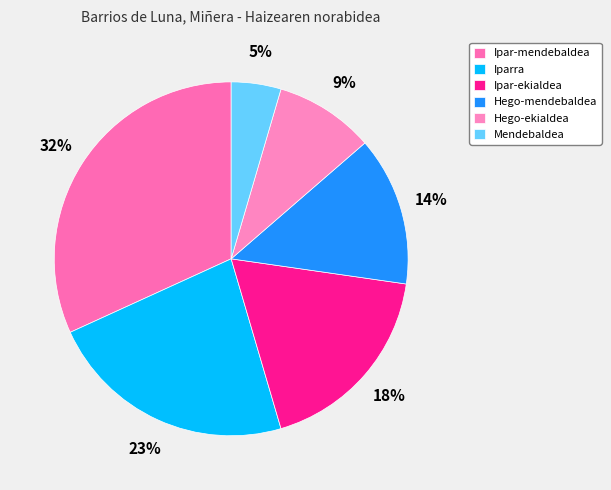

To the nearest percent, what portion does Mendebaldea represent?

5%